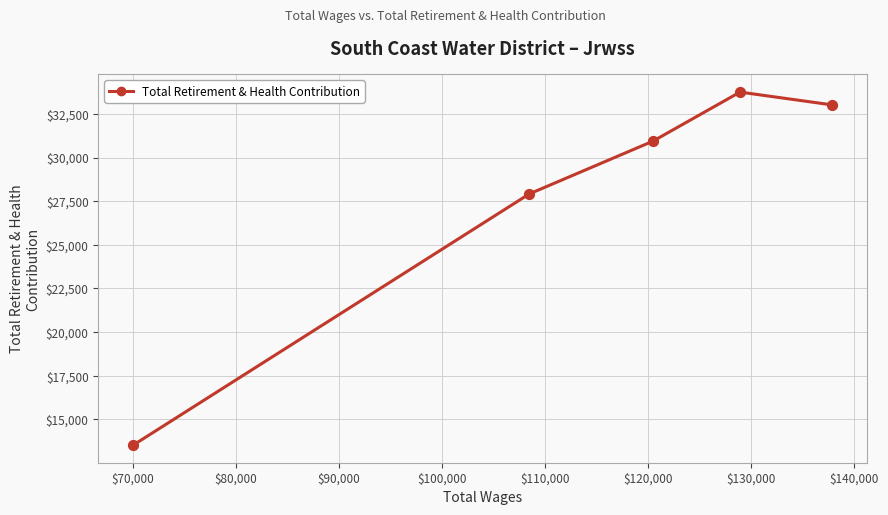

How many points are higher than both their immediate neighbors (excluding endpoints)?

1